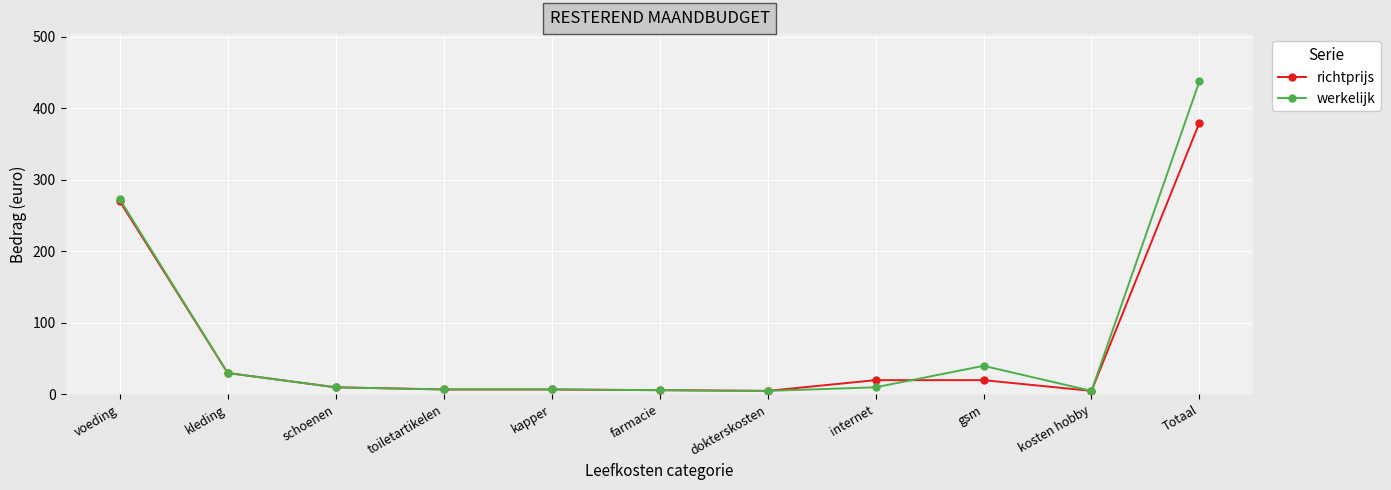

Is the value of richtprijs at Totaal greater than the value of werkelijk at toiletartikelen?

Yes